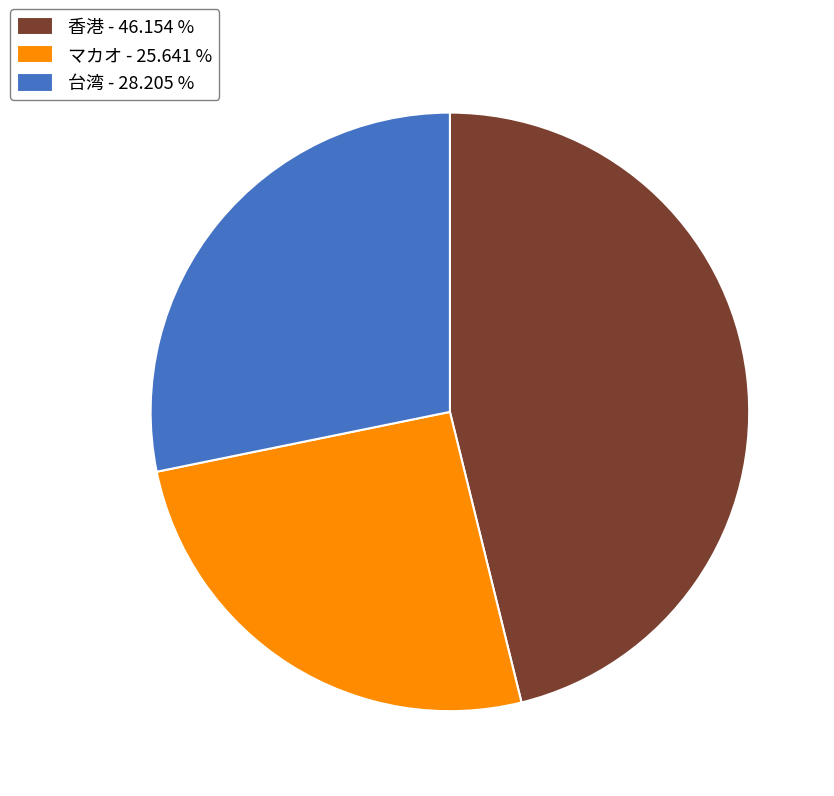

Combined, do マカオ - 25.641 % and 台湾 - 28.205 % account for over 50%?

Yes